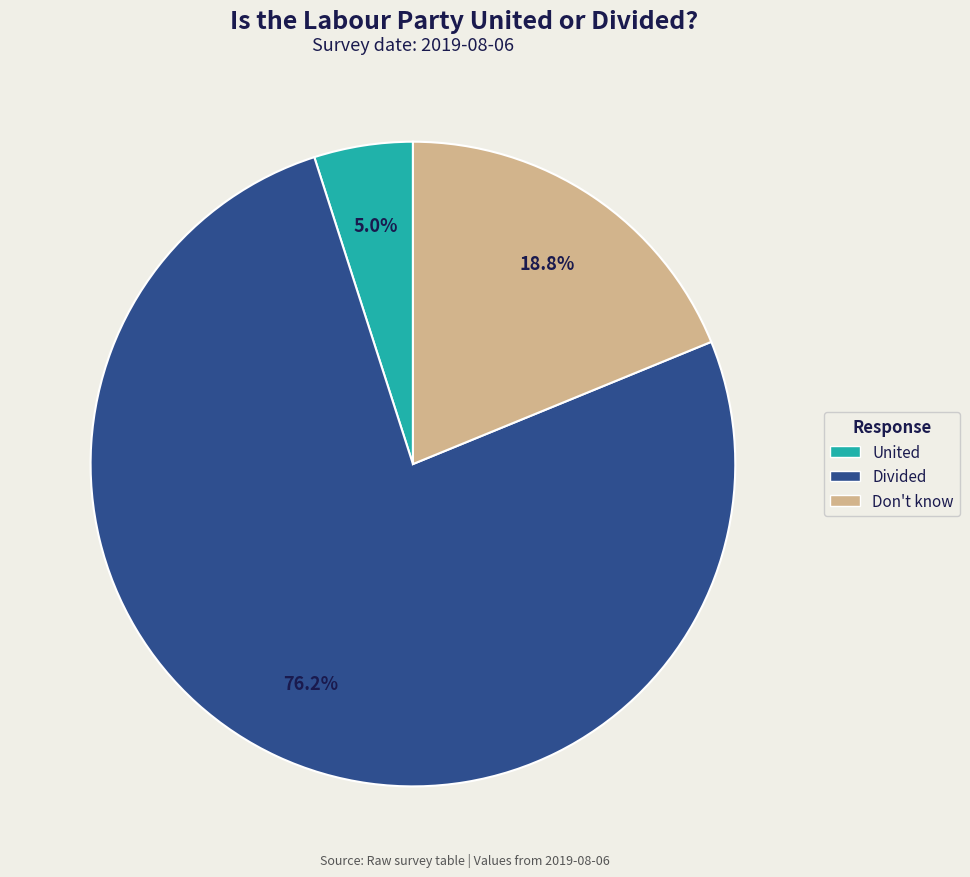

Which slice represents more than half of the pie?

Divided